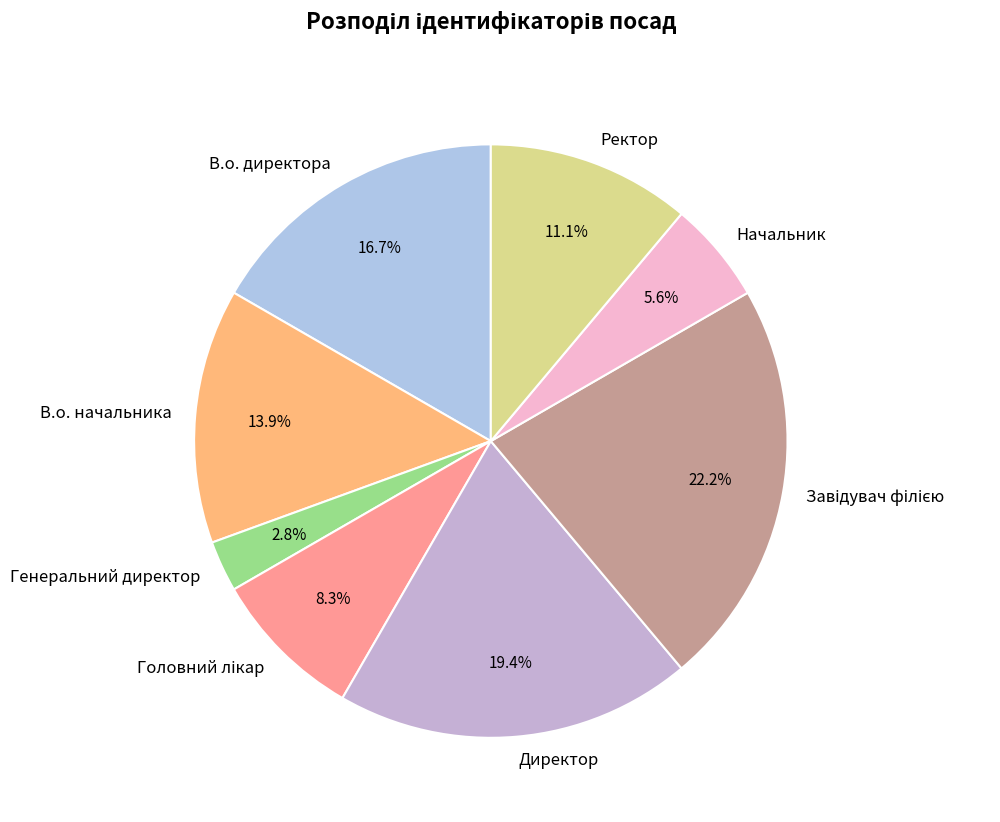

What is the smallest slice in the pie chart?

Генеральний директор